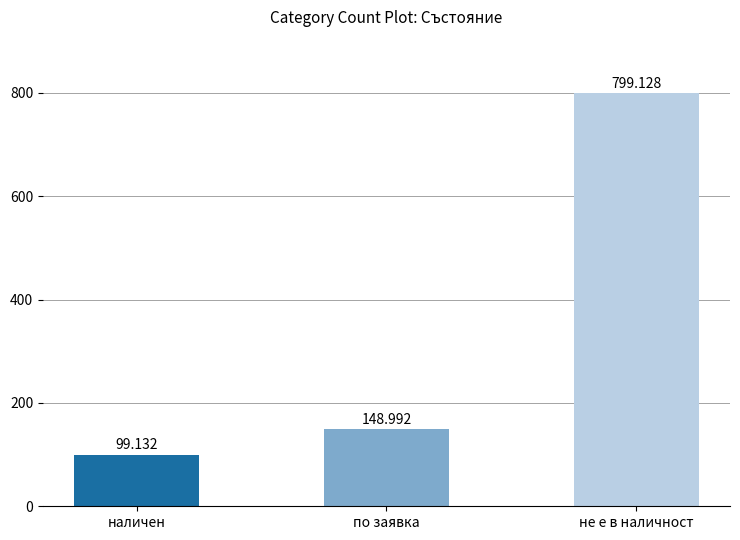

What is the label of the 2nd bar from the right?

по заявка